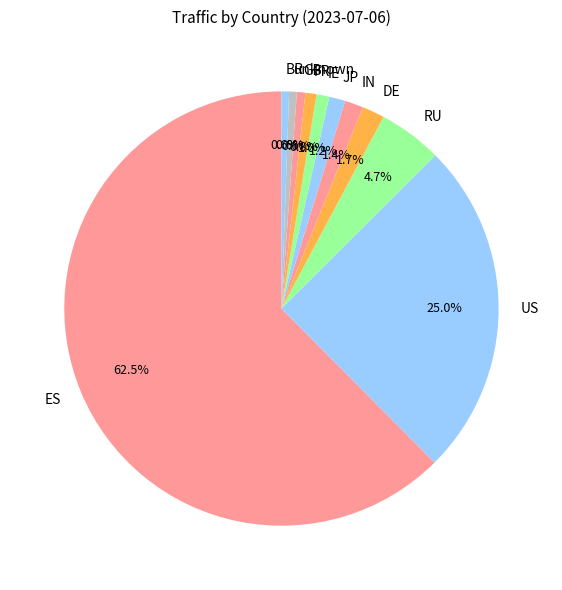

How many slices are in this pie chart?

11